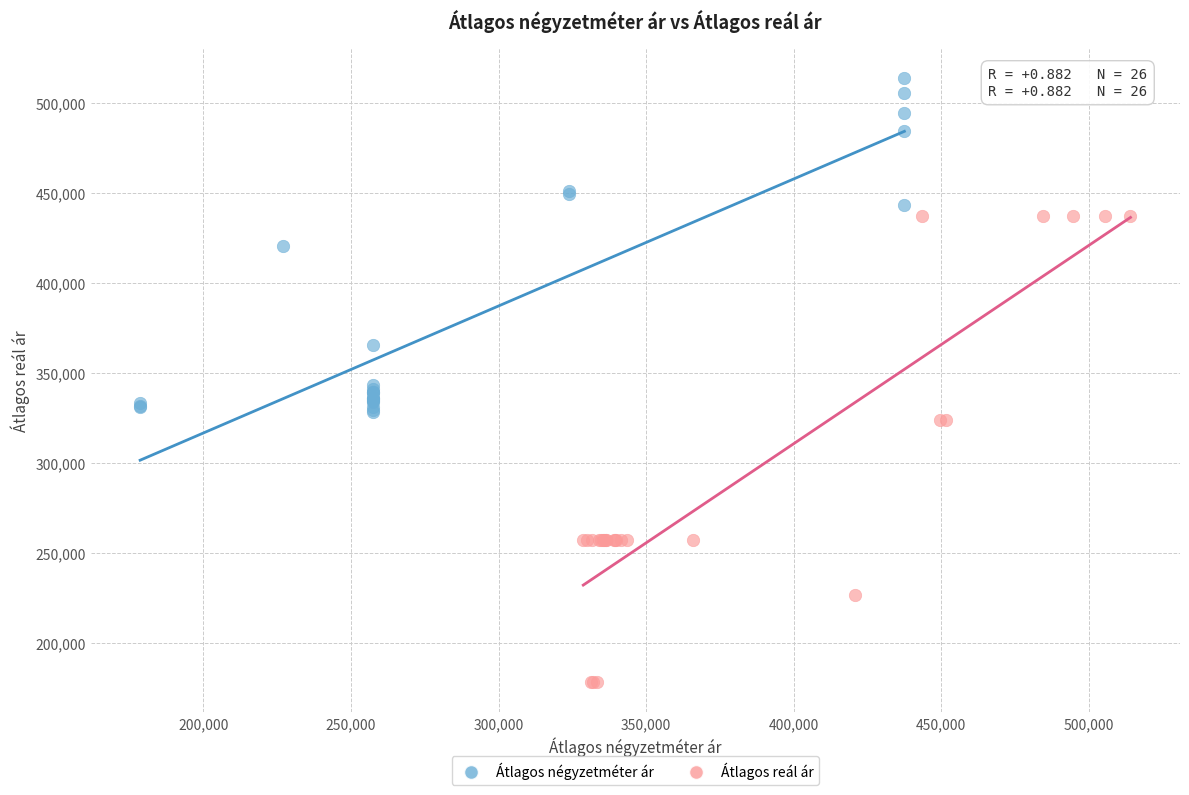

Which series has the widest spread of Y values?

Átlagos reál ár